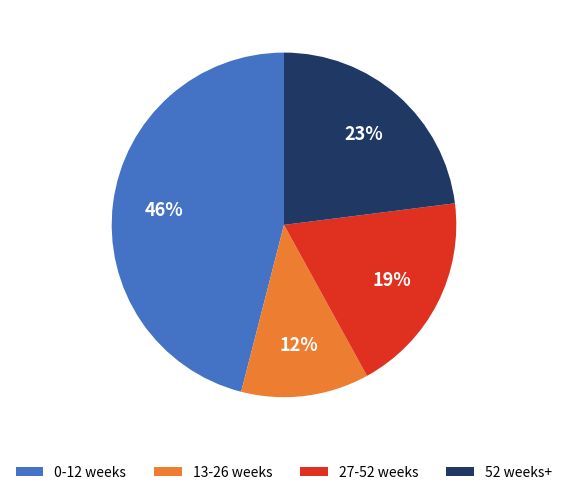

To the nearest percent, what is the average slice percentage?

25%